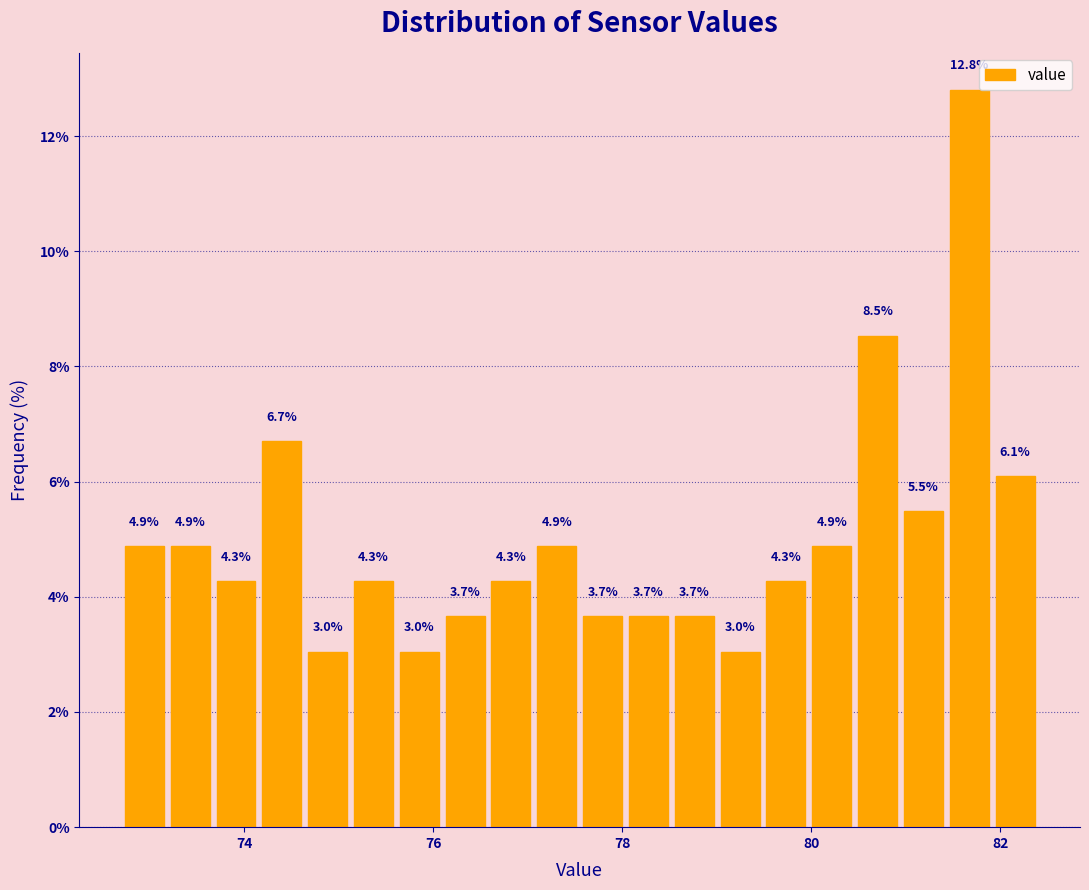

Around what value on the x-axis is the tallest bar? Give the approximate position of its centre, as read against the axis.

81.6